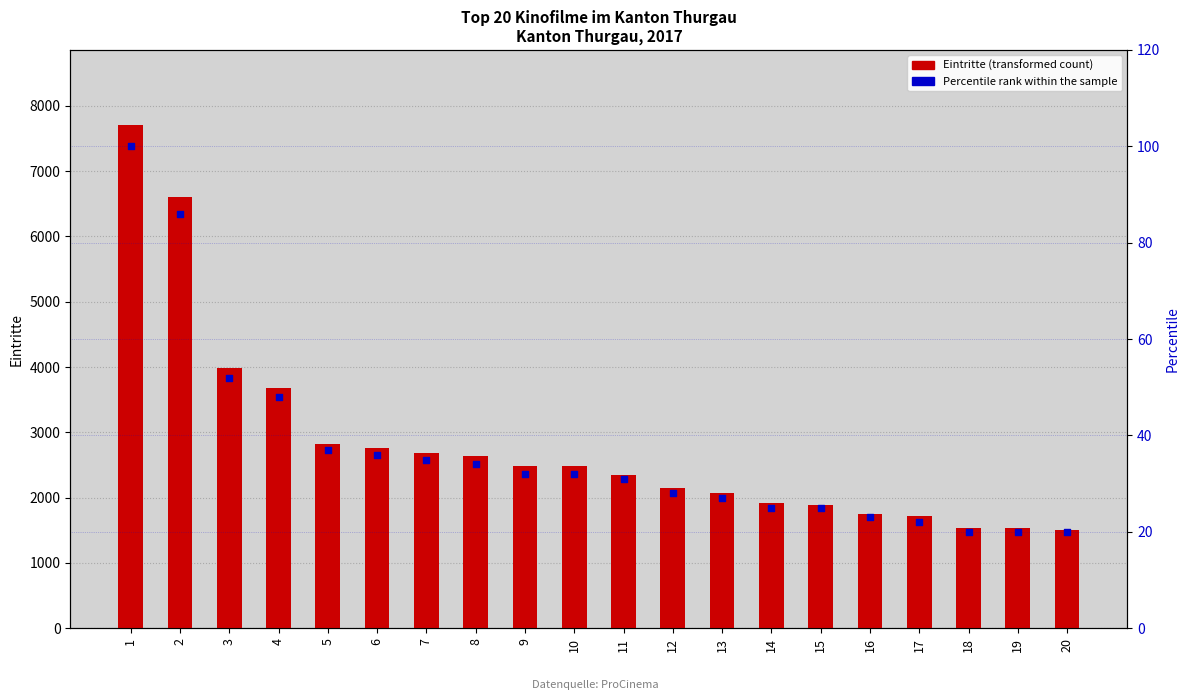

Which series has the largest total across all categories?

Eintritte